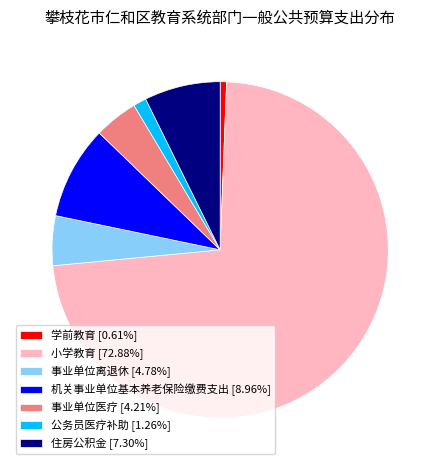

Is there a majority slice in this chart?

Yes